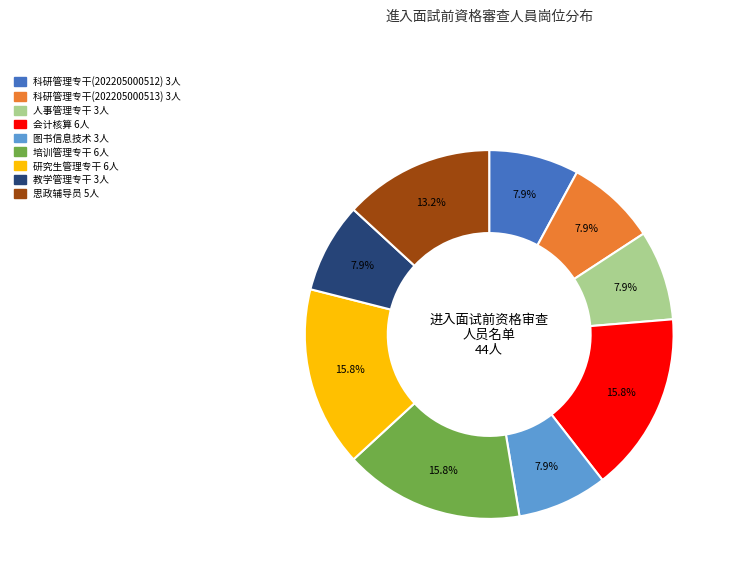

Does any single category account for the majority?

No